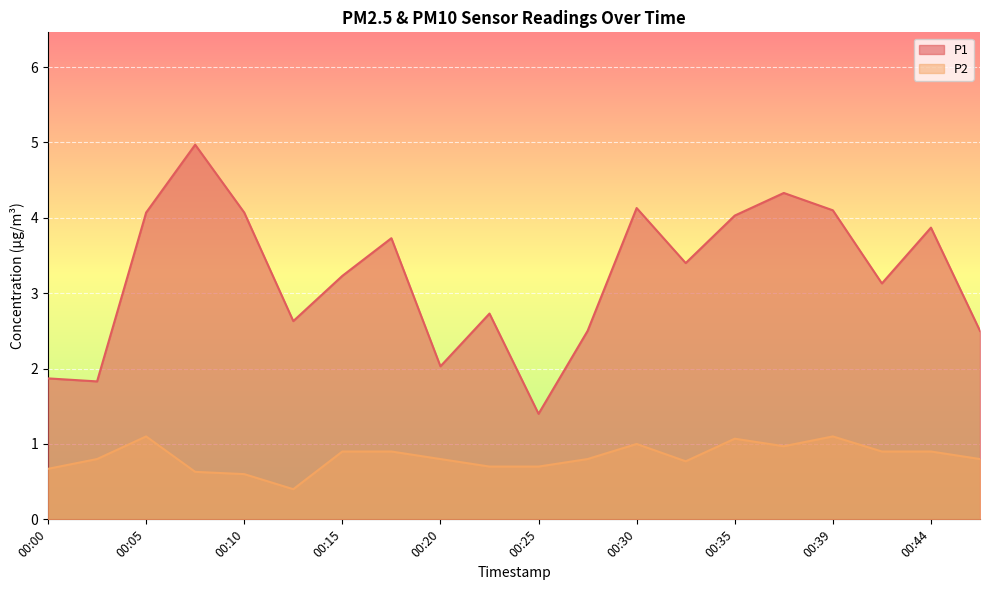

Rank the series by their maximum value, from highest to lowest.

P1, P2